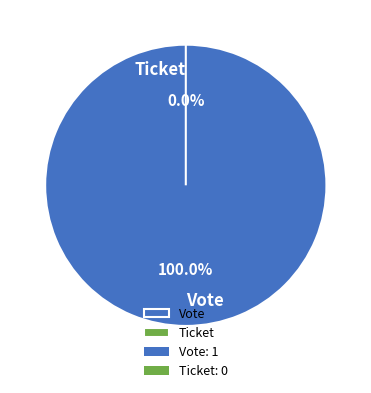

Is it true that Vote is 100% of the pie?

True